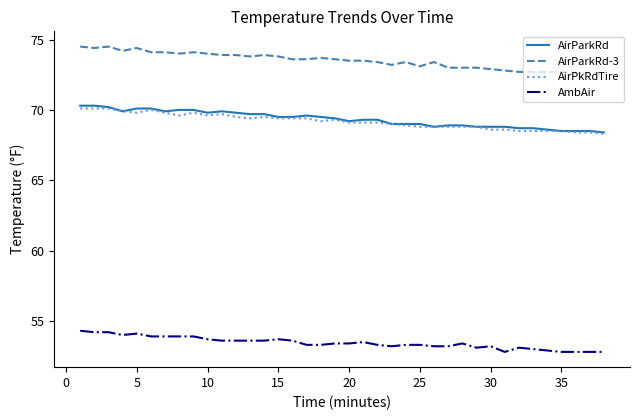

What is the highest value of the AirParkRd series?

70.3